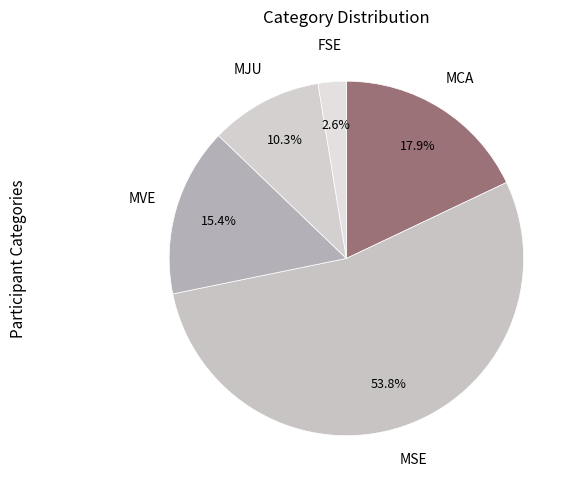

What is the smallest slice in the pie chart?

FSE